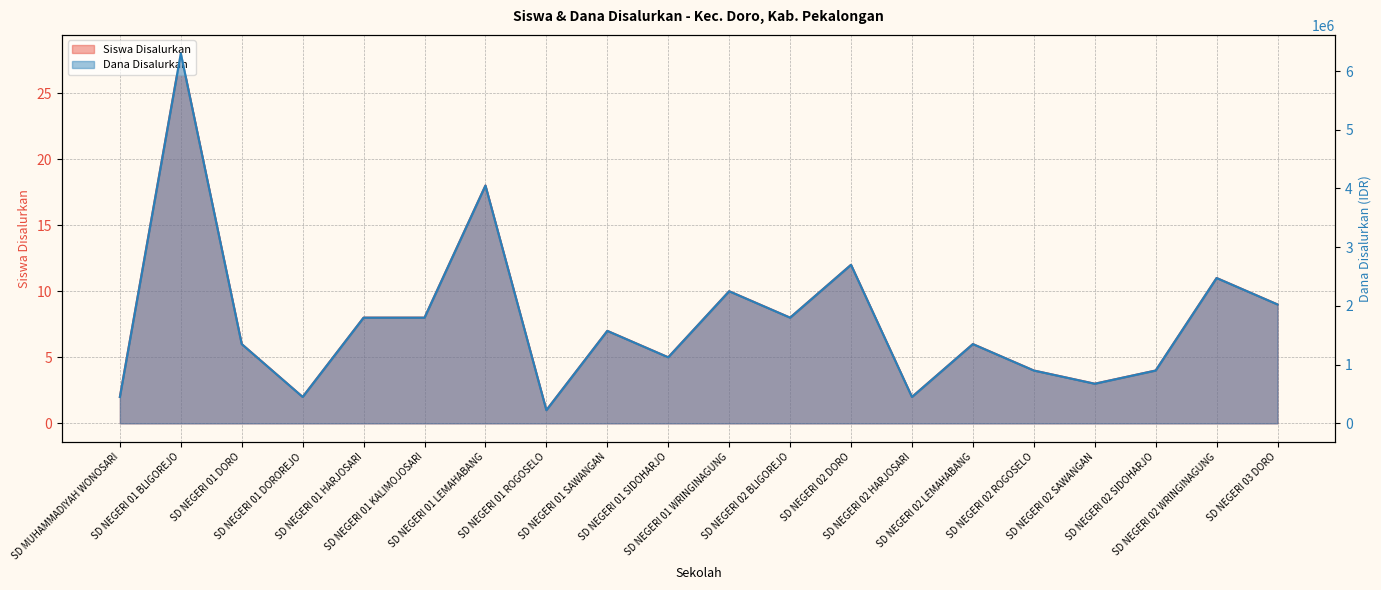

At which label does Siswa Disalurkan reach its peak?

SD NEGERI 01 BLIGOREJO